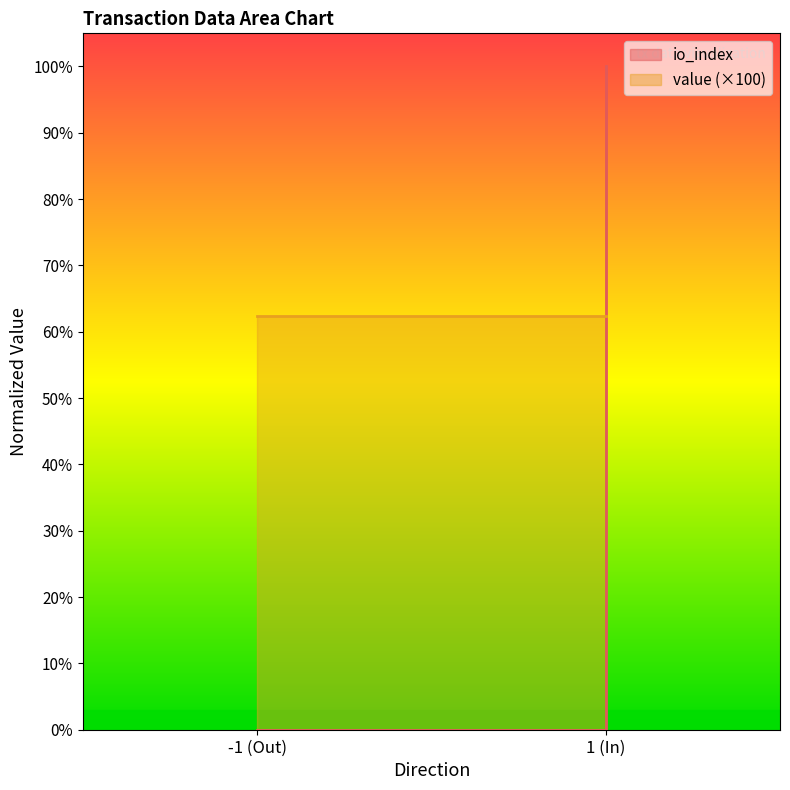

Is it true that the value at -1 (Out) is 0?

False